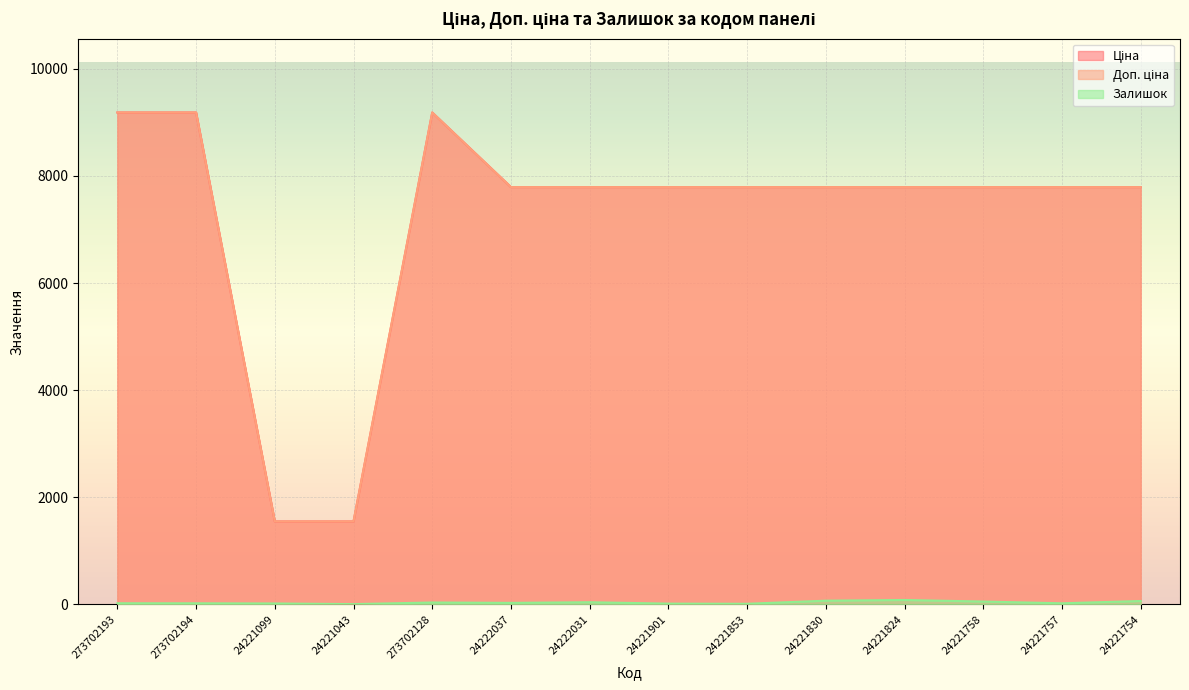

What is the average value of the Ціна series?

7199.2